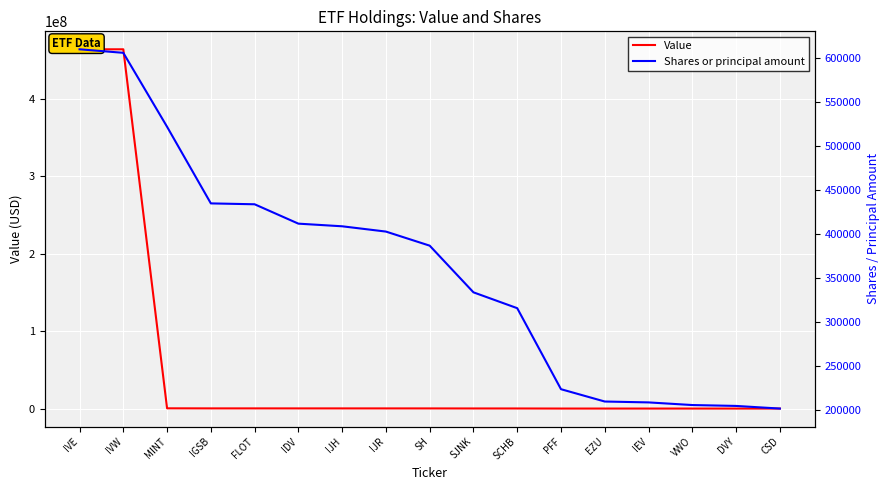

Reading right to left, extract all data points from this chart.

Value: 202000	205000	206000	209000	210000	224000	316000	334000	387000	403000	409000	412000	434000	435000	522000	464287309	464287408
Shares or principal amount: 202000	205000	206000	209000	210000	224000	316000	334000	387000	403000	409000	412000	434000	435000	522000	606000	610000